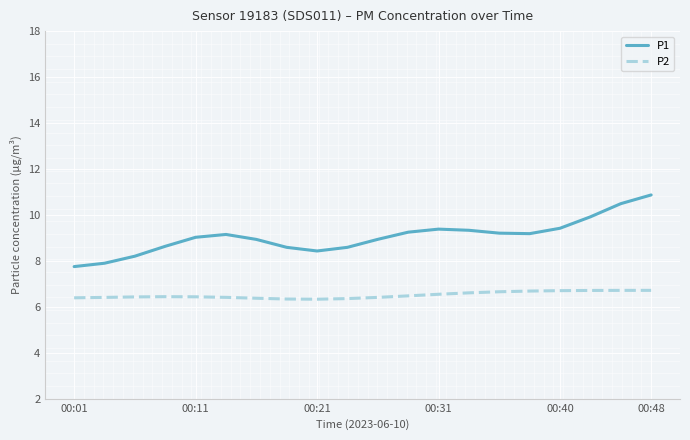

Which series has the largest total across all categories?

P1